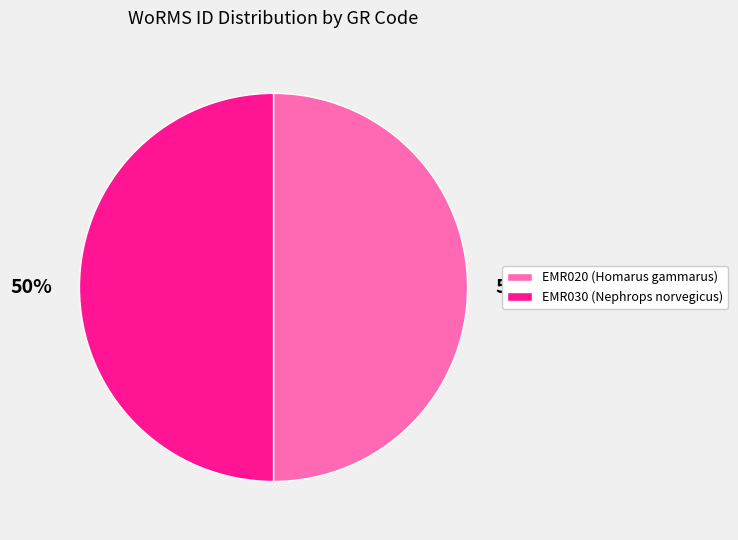

Approximately how many times larger is the value at EMR020 (Homarus gammarus) compared to EMR030 (Nephrops norvegicus)?

1.0